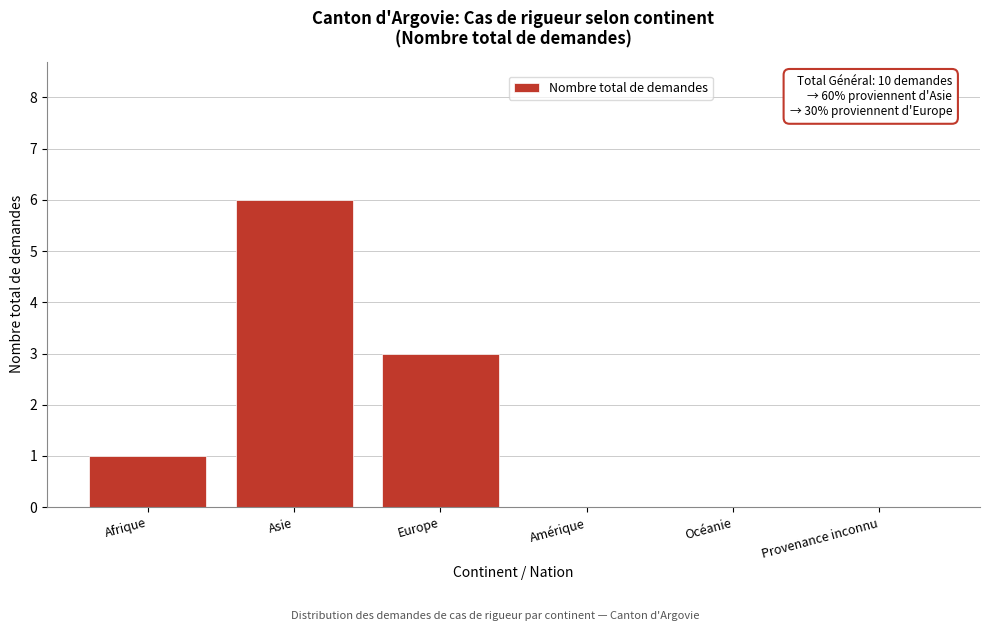

Reading left to right, transcribe all the data shown in this chart.

Afrique=1	Asie=6	Europe=3	Amérique=0	Océanie=0	Provenance inconnu=0